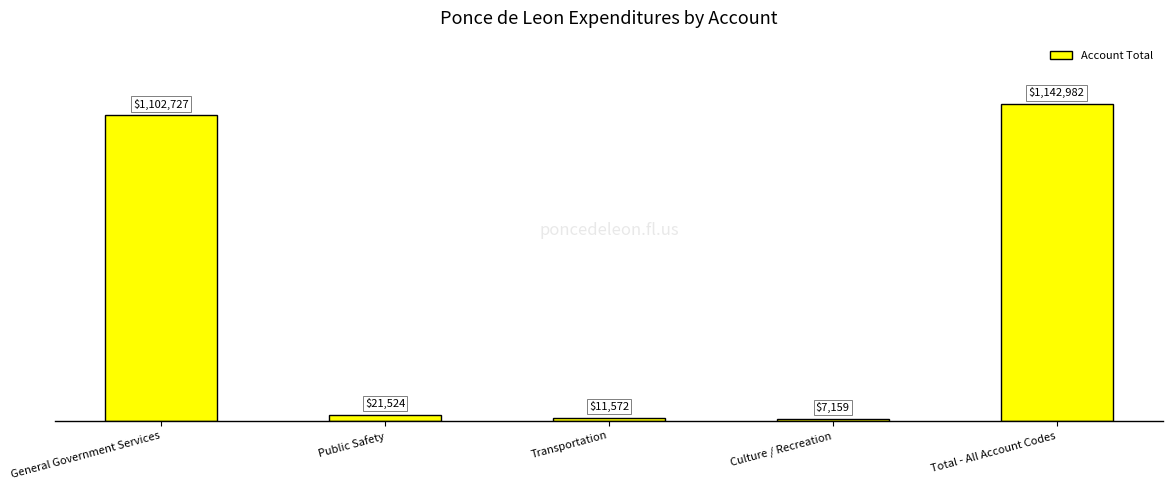

What position from the left is Total - All Account Codes?

5